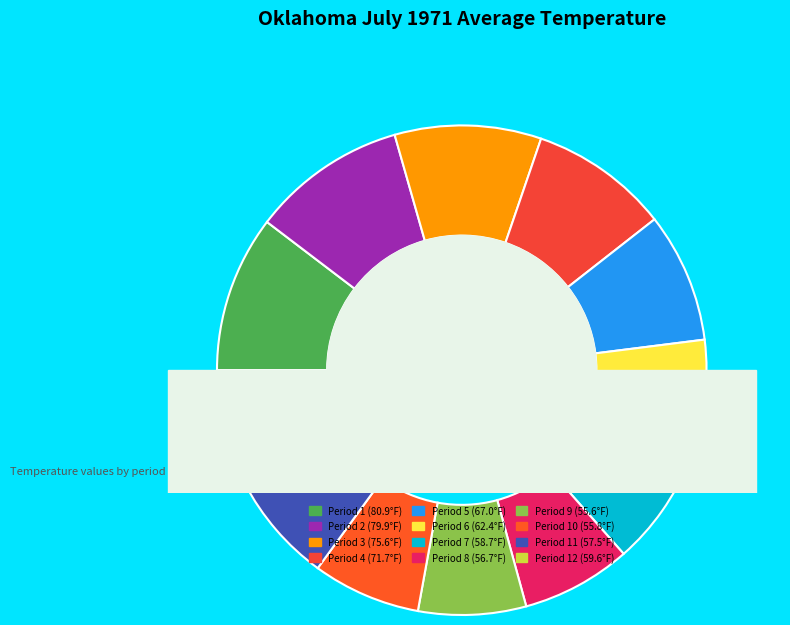

To the nearest percent, what percentage of the pie is Period 3?

10%